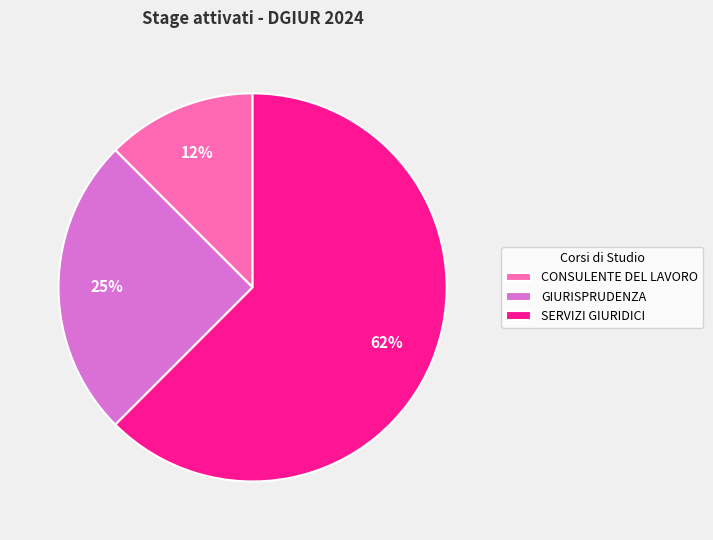

Which slice is the largest?

SERVIZI GIURIDICI